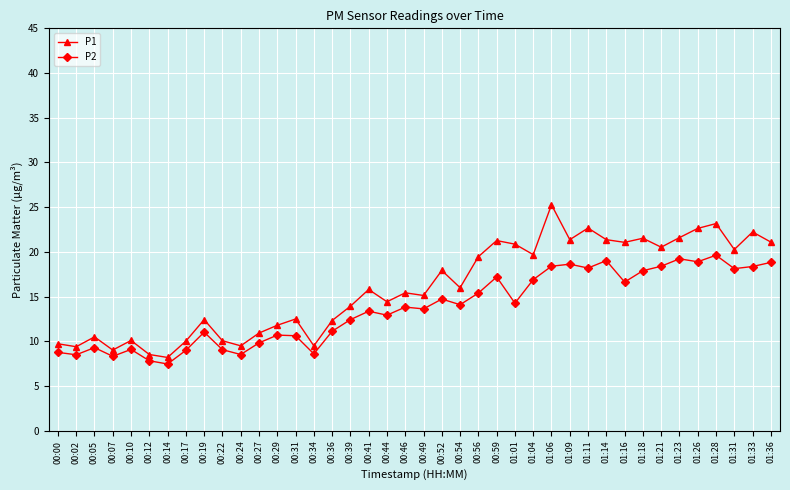

Which series has the largest total across all categories?

P1